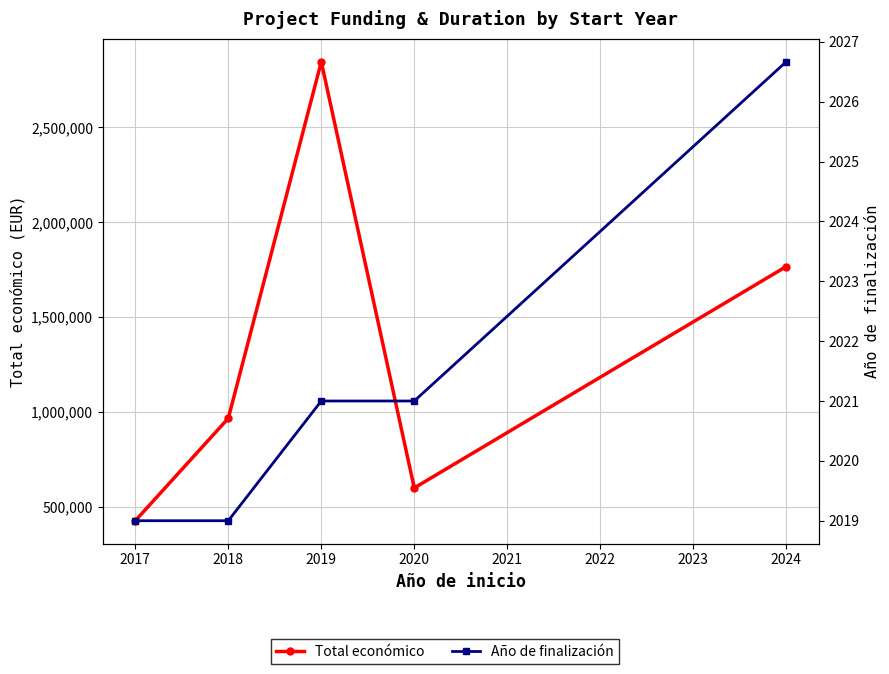

Is it true that Total económico equals 901453.8 at 2024?

False